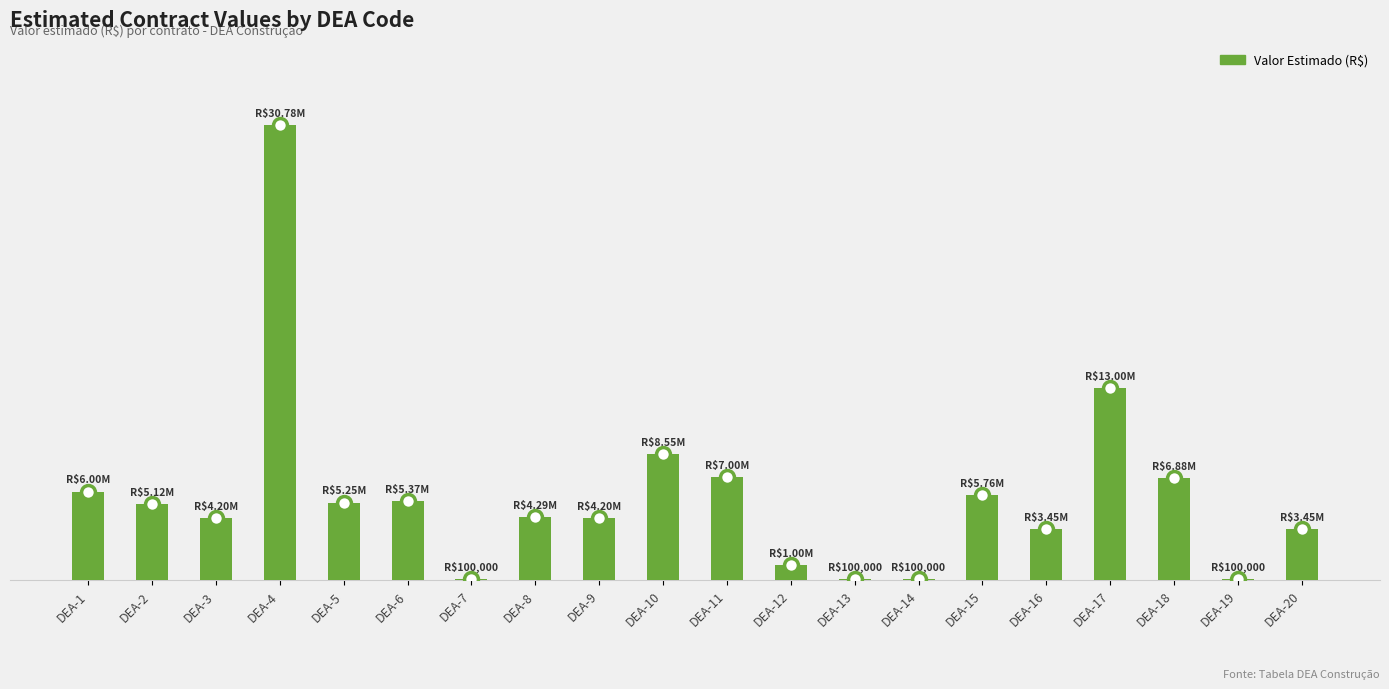

What is the sum of all values?

114713067.5